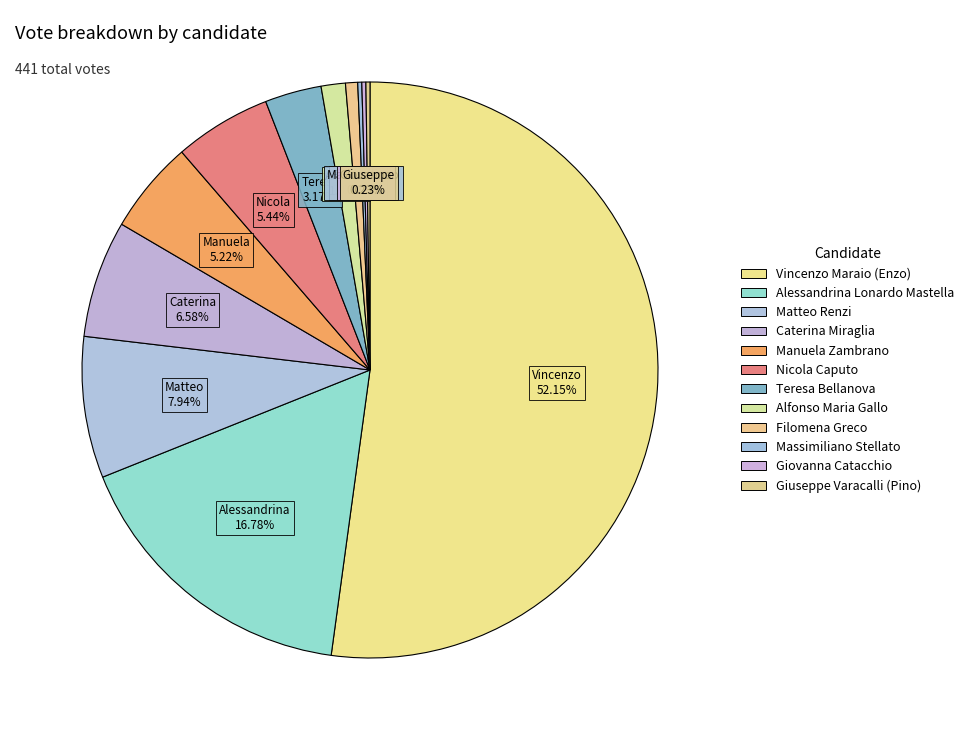

Which category has the smallest portion of the pie?

Massimiliano Stellato